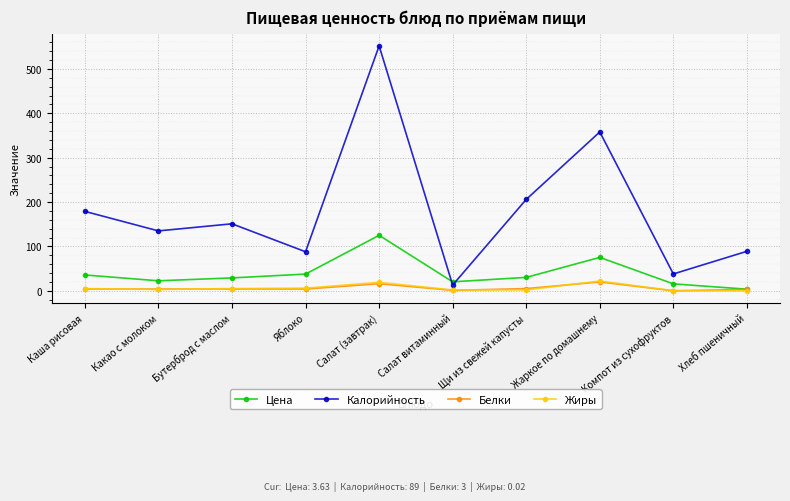

How many data points in Цена are less than 30?

5